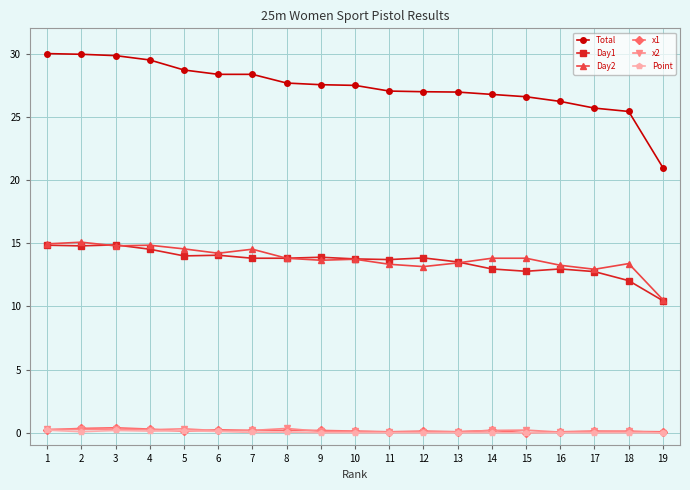

What are all the series names shown in the legend?

Total, Day1, Day2, x1, x2, Point